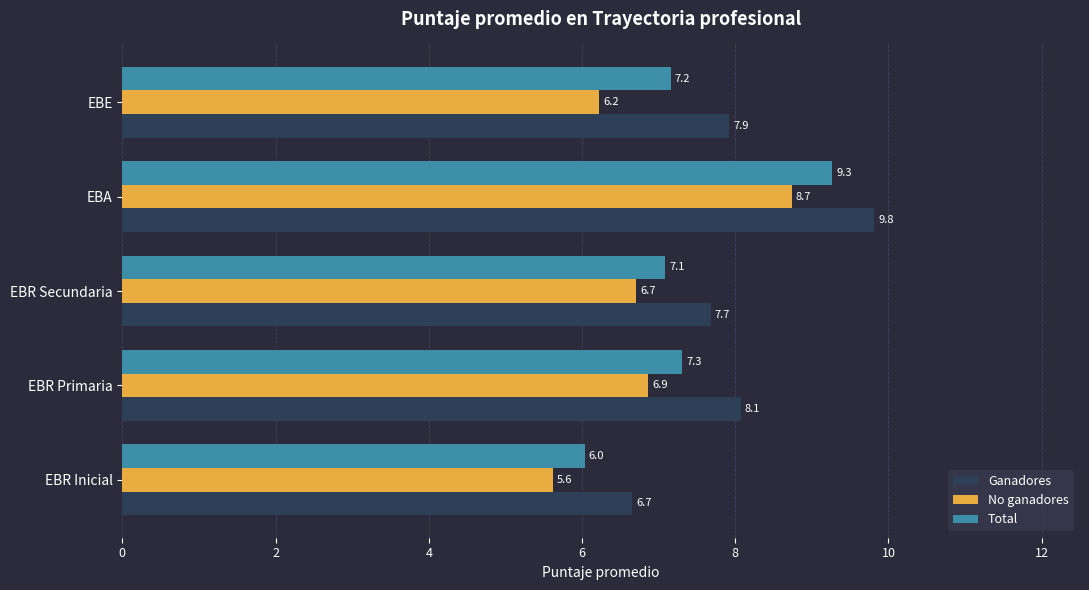

How many data points in No ganadores are less than 6?

1